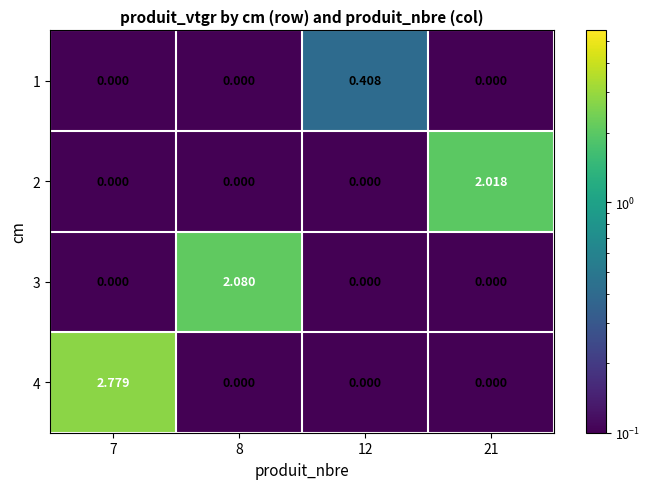

Is the value of 4 at 8 greater than the value of 2 at 21?

No